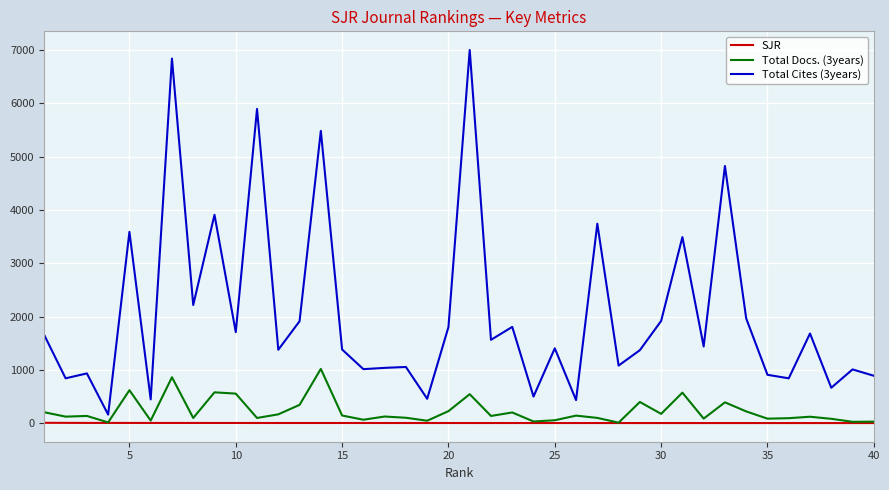

True or false: Total Cites (3years) and SJR intersect in this chart.

False